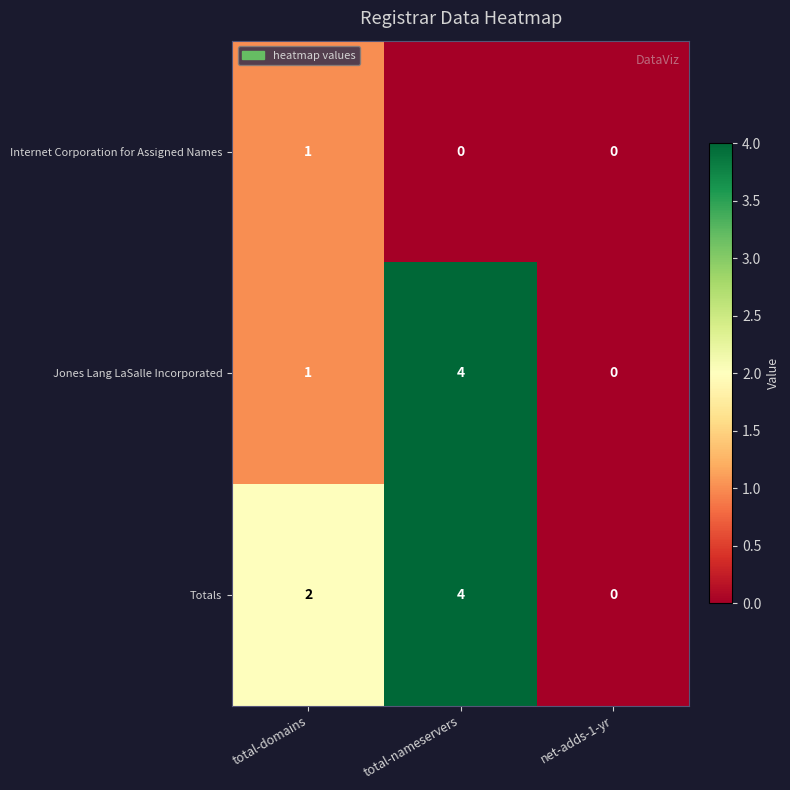

Count the Jones Lang LaSalle Incorporated values in the range 0 to 4.

3